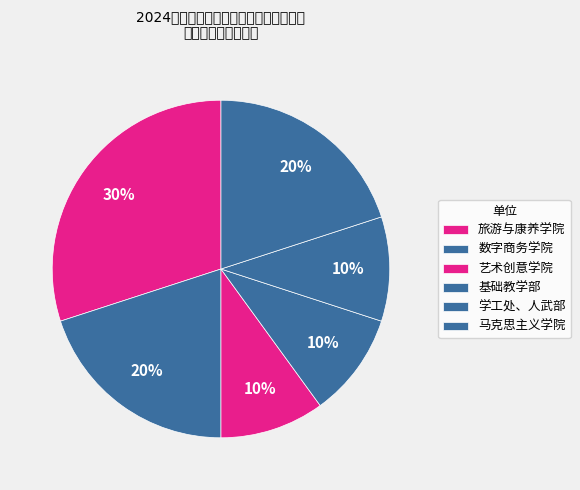

Rank the categories by value from highest to lowest.

旅游与康养学院, 数字商务学院, 马克思主义学院, 艺术创意学院, 基础教学部, 学工处、人武部